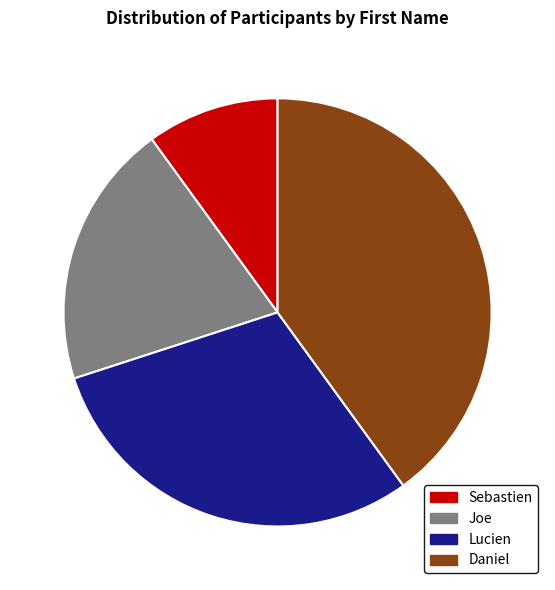

To the nearest percent, what is the difference between the largest and smallest slice percentages?

30%